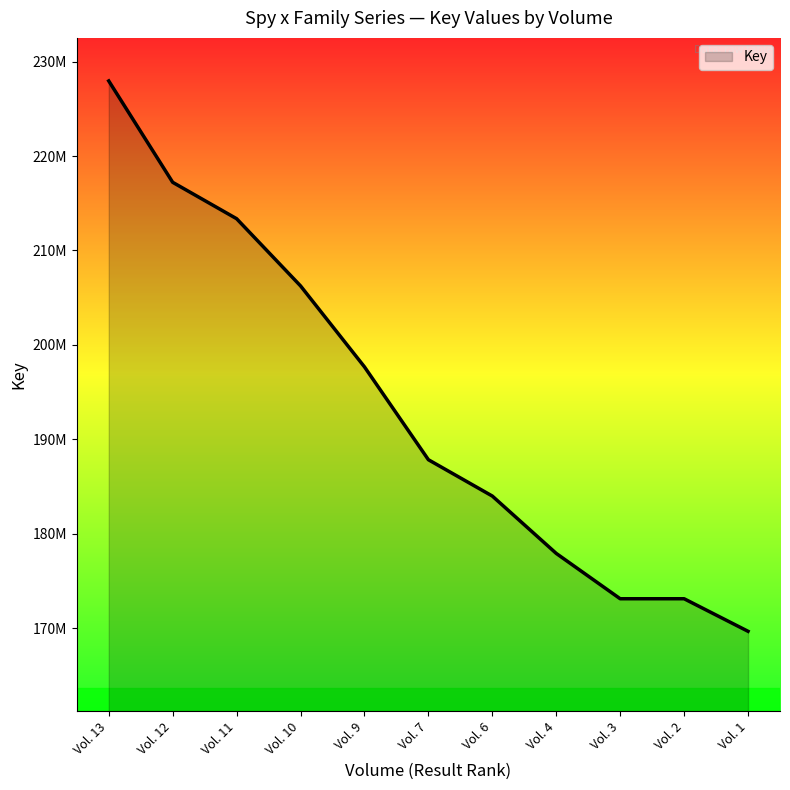

Does the chart have visible grid lines?

No